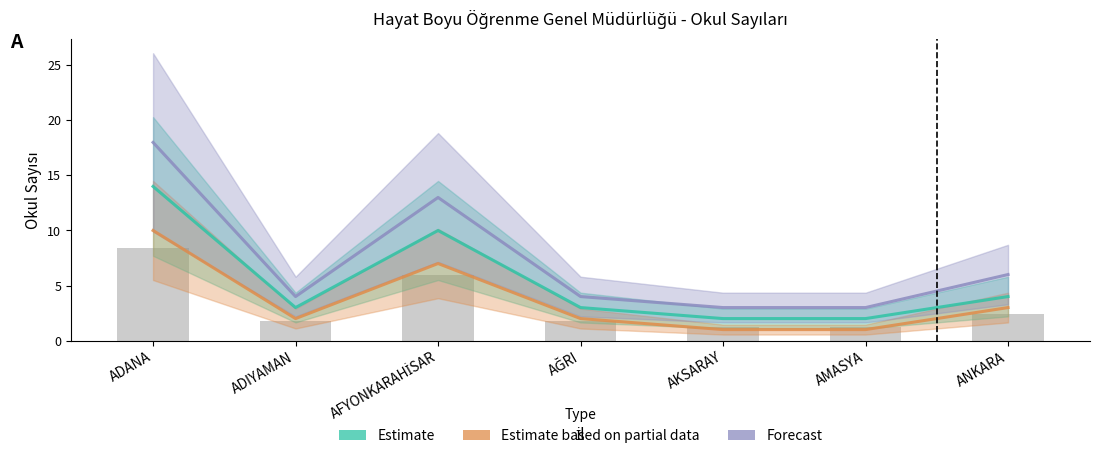

Which series has the widest spread of values?

Forecast